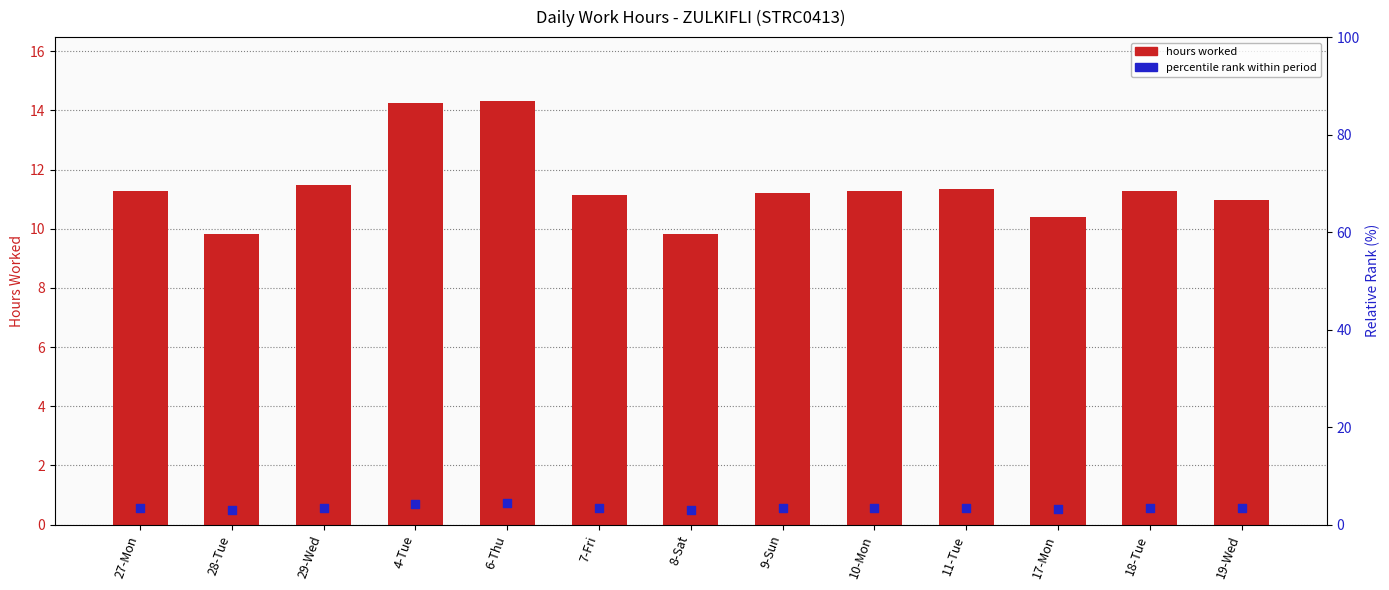

Approximately how many times larger is the value at 8-Sat compared to 6-Thu?

0.7